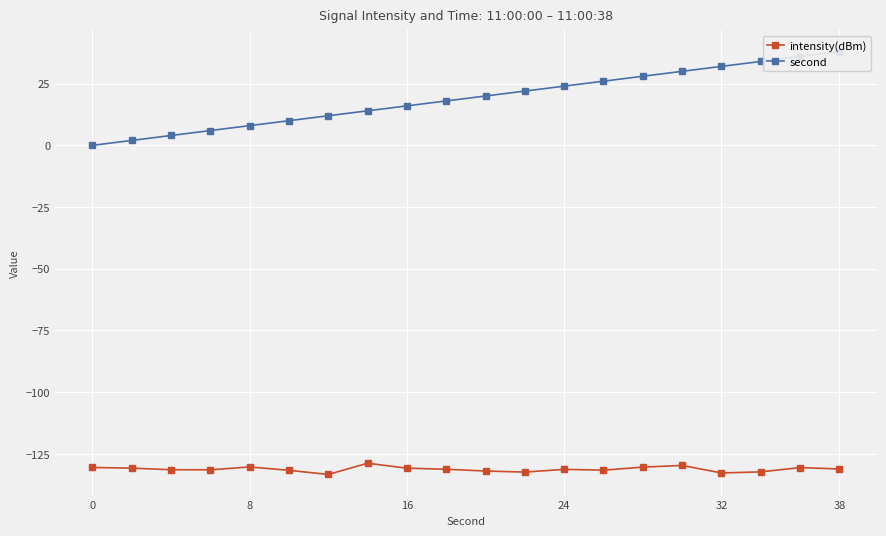

What are all the series names shown in the legend?

intensity(dBm), second